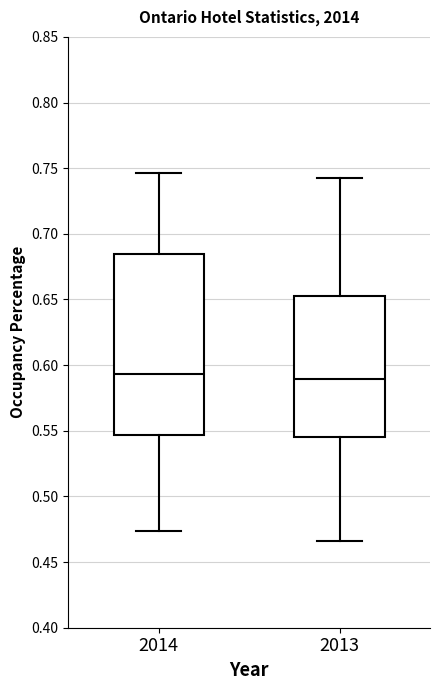

Comparing the boxes themselves (not the whiskers), which one is the tallest?

2014